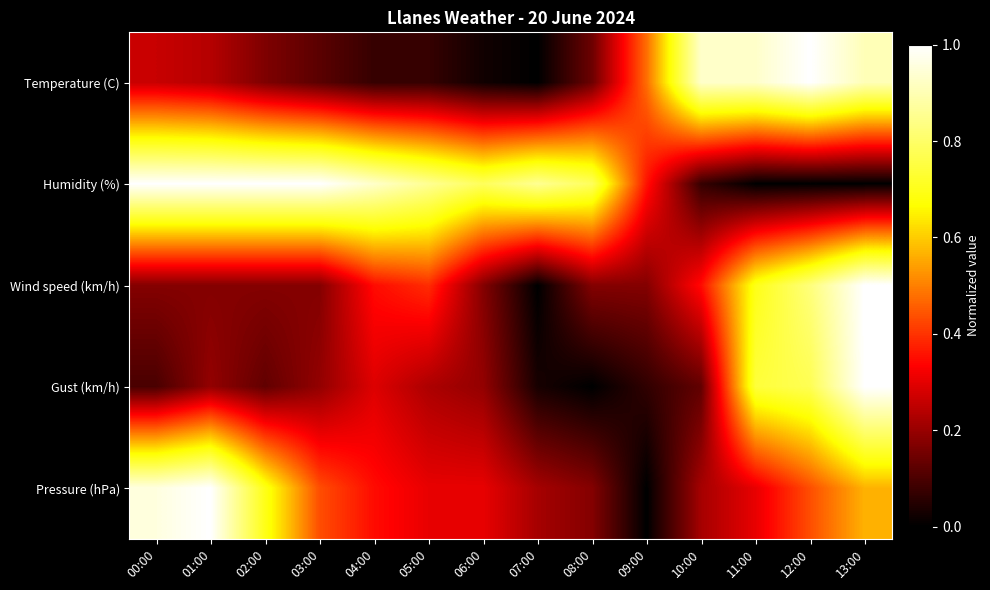

What is the greatest value displayed?

1.0